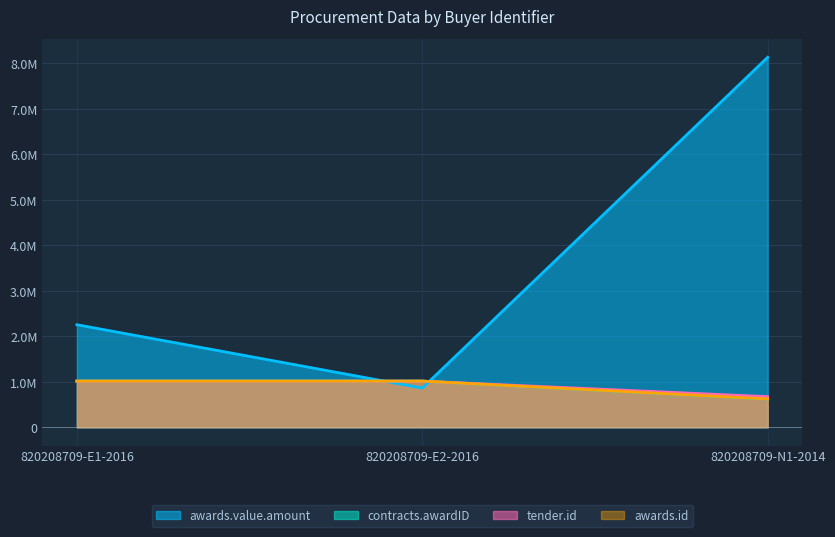

How many values in the contracts.awardID series are below 1014441?

1